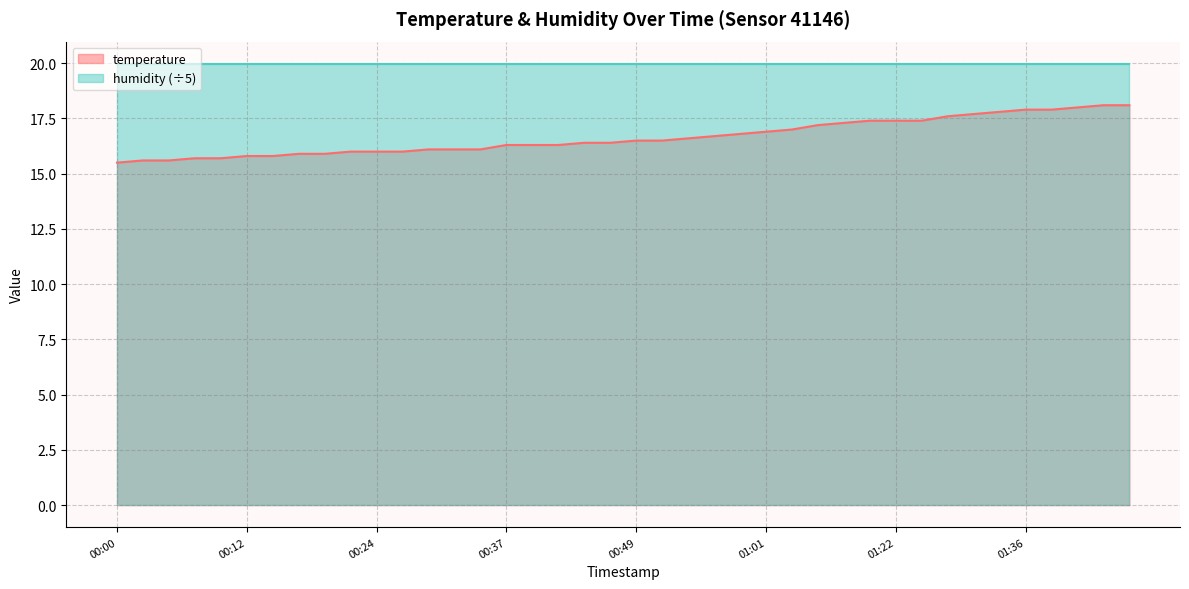

What is the ratio of the value at 01:29 to the value at 00:29?

1.1